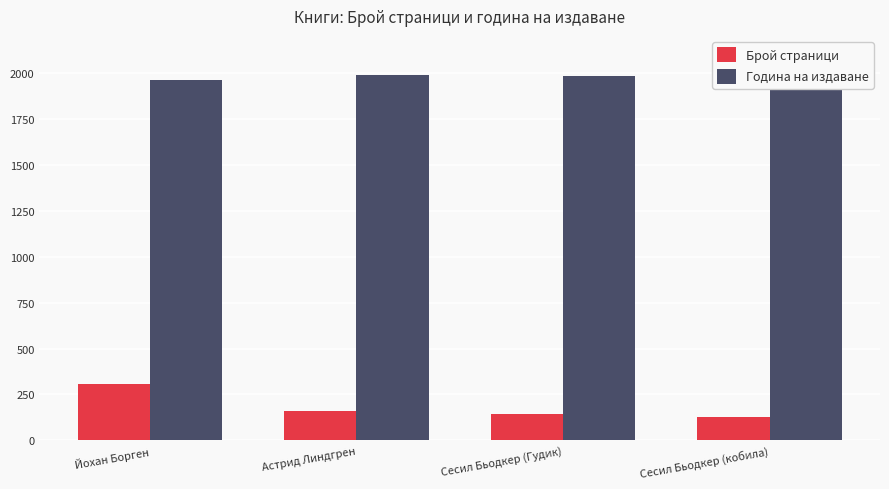

What value does the Брой страници series have at Йохан Борген, to the nearest 50?

300